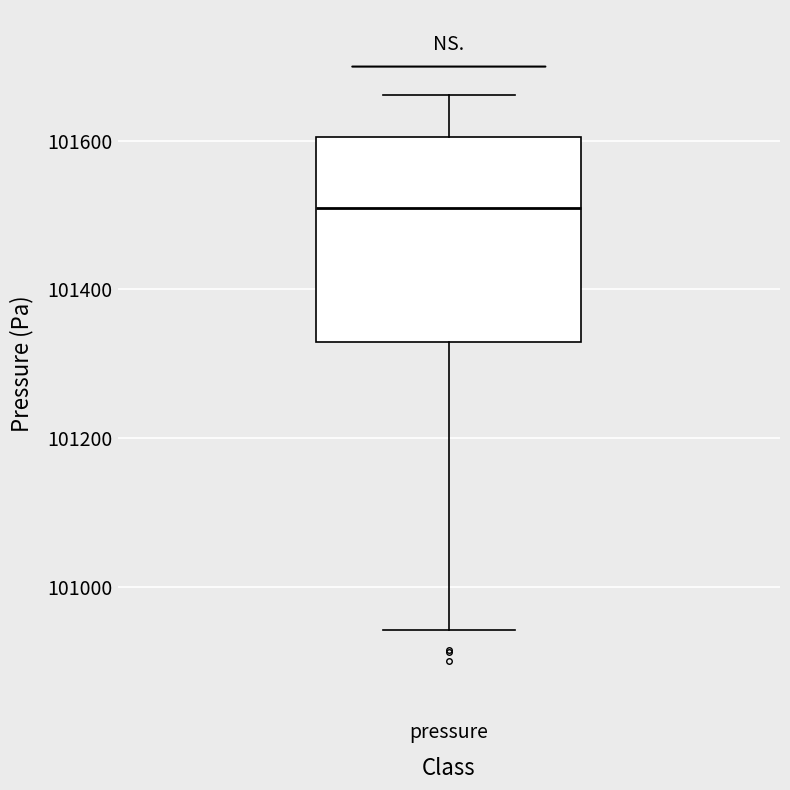

Transcribe this box plot: give where the median line is, the range the box spans, and where the two whiskers end, as read against the y-axis. The values are not printed on the chart, so give them approximately, as read against the axis.

median 101500, box 101320 to 101600, whiskers 100940 to 101660